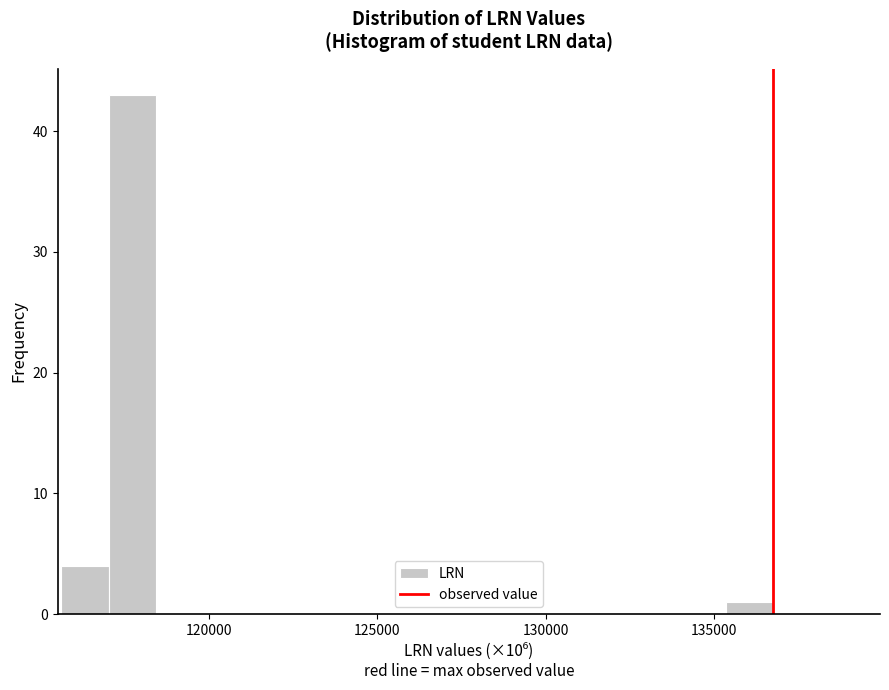

Read against the x-axis, roughly where is the centre of the tallest bar?

117500